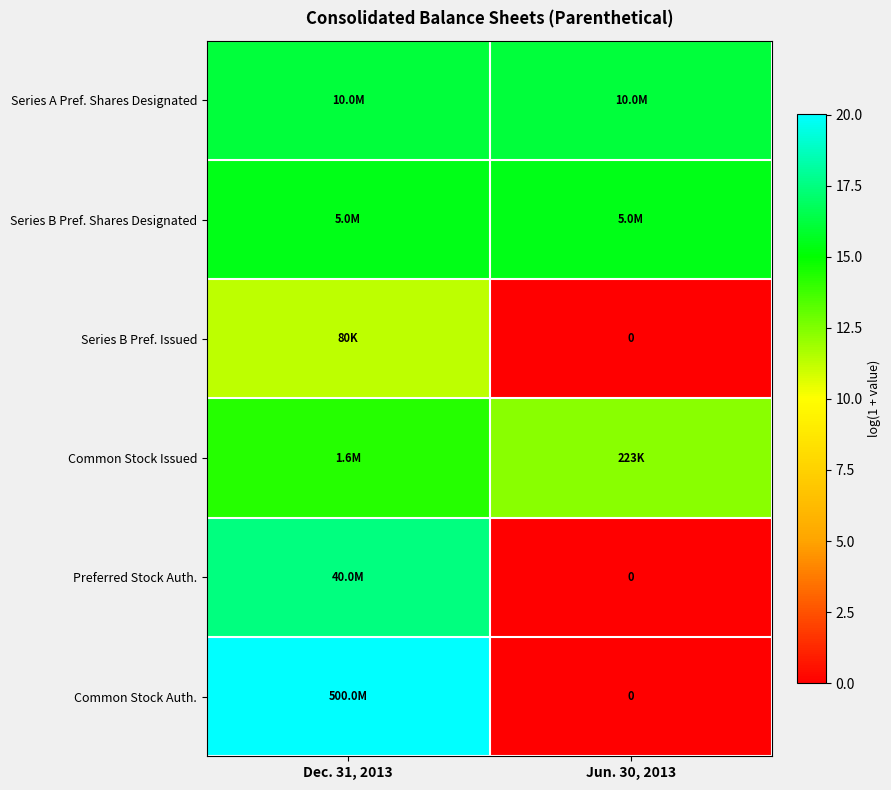

Between Dec. 31, 2013 and Jun. 30, 2013, which series saw the biggest shift?

Common Stock Auth.